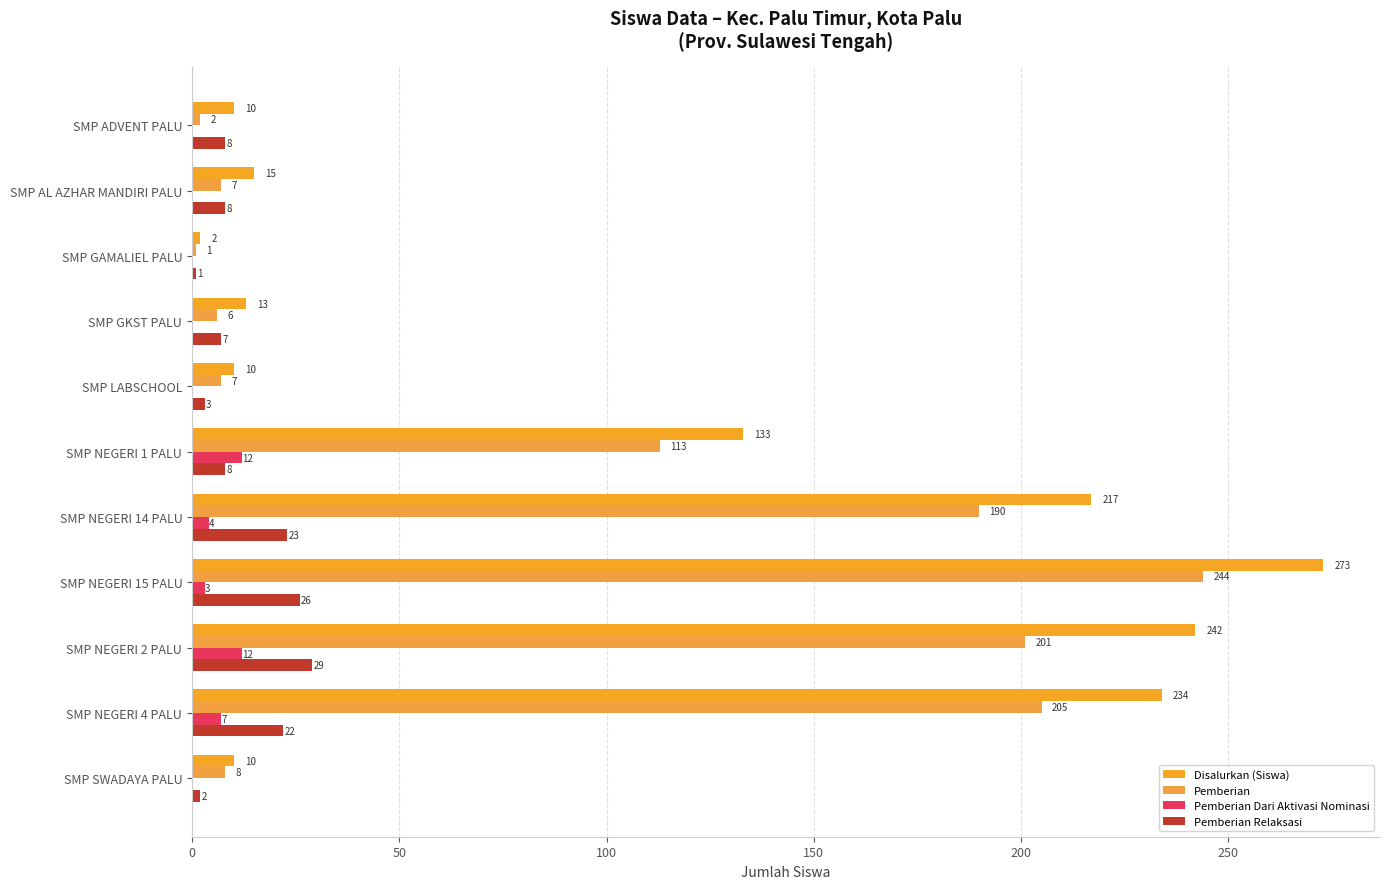

How many categories are shown in the chart?

11